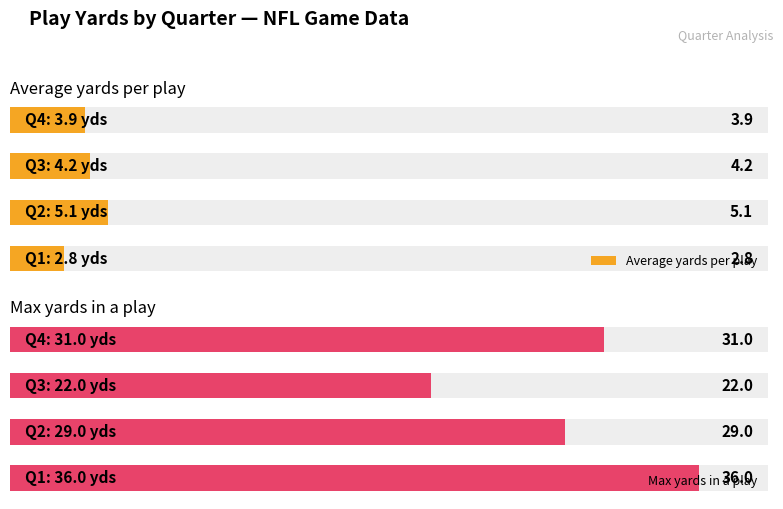

What are all the series names shown in the legend?

Average yards per play, Max yards in a play